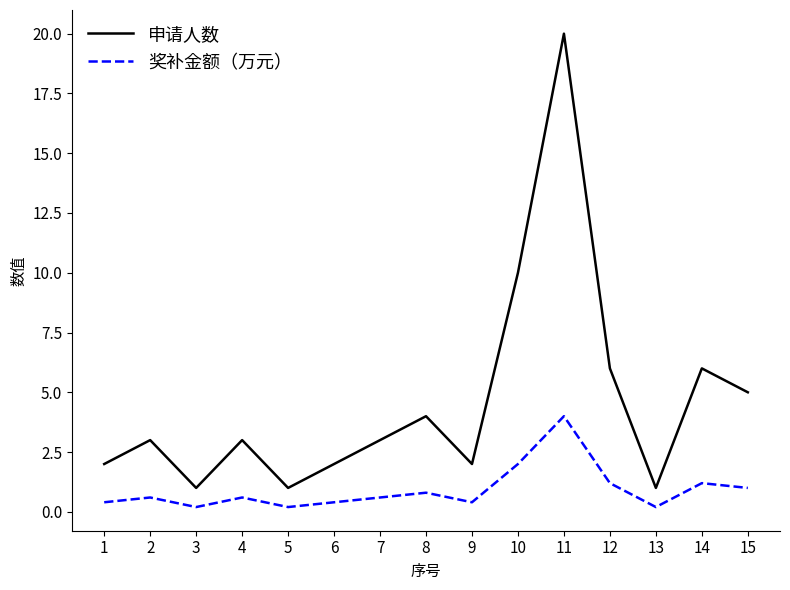

What is the lowest value of the 奖补金额（万元） series?

0.2